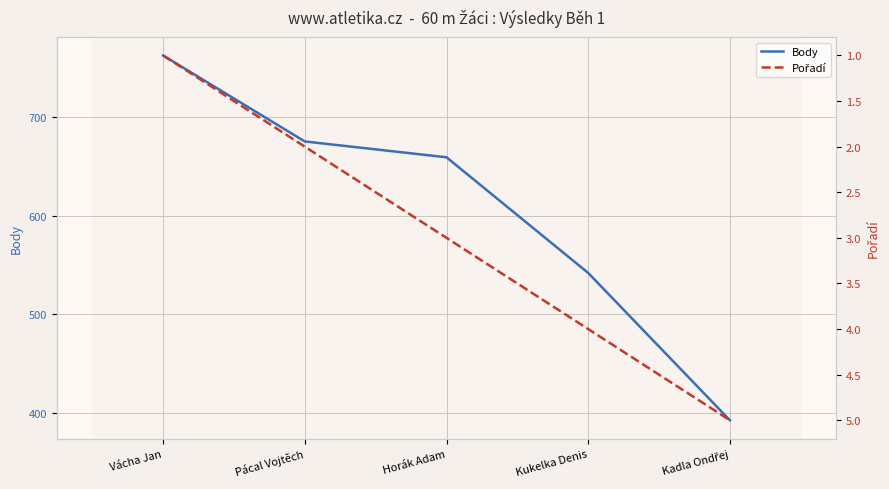

What is the approximate value of Body at Kadla Ondřej, to the nearest 50?

400